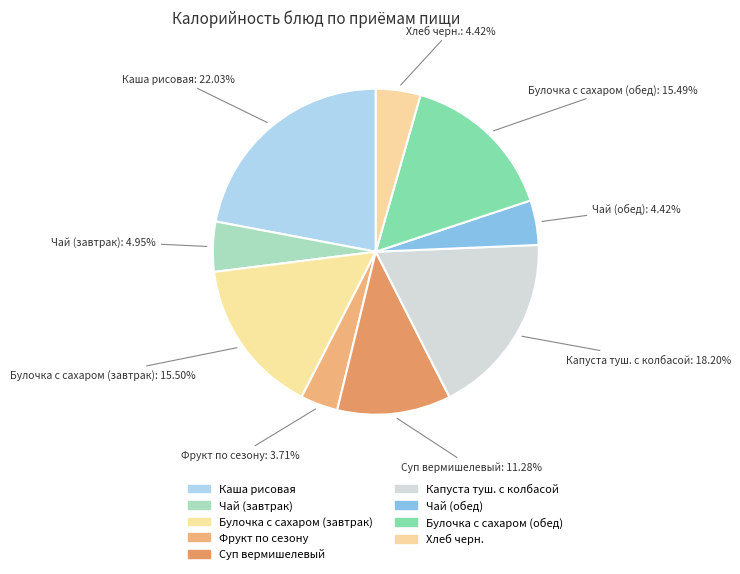

How many slices are in this pie chart?

9